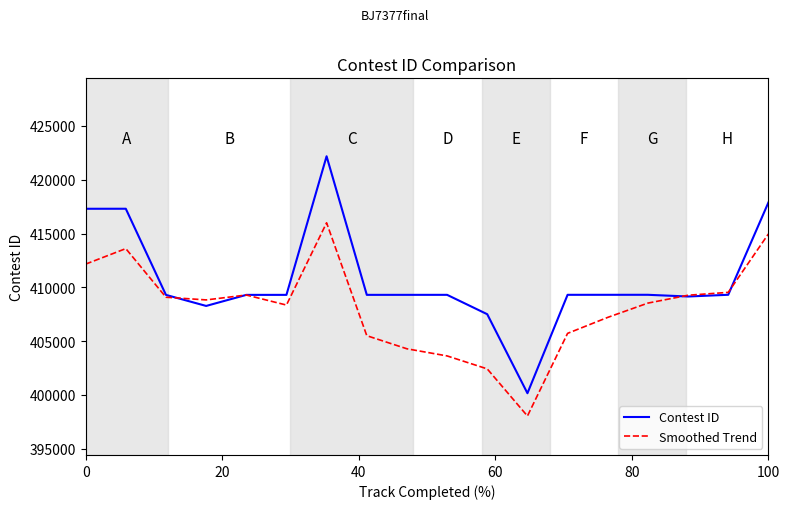

What is the lowest value of the Contest ID series?

400162.0